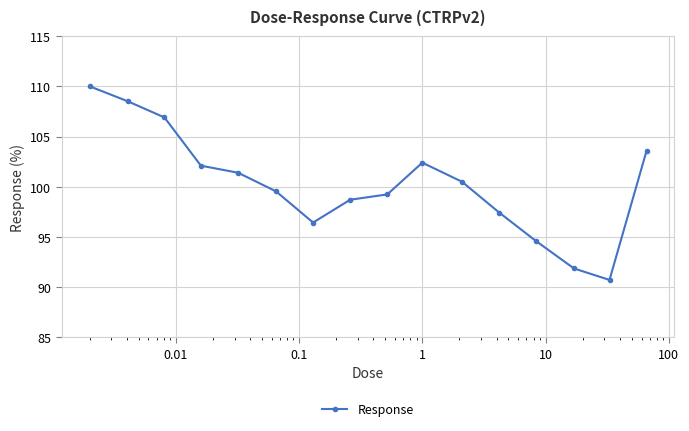

What is the value of the 13th point from the left?

94.6